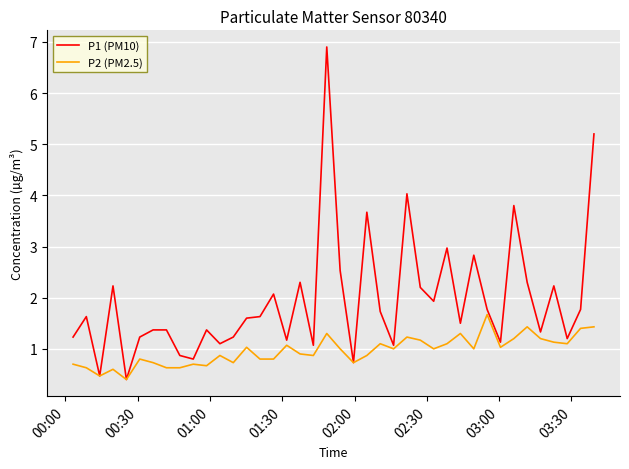

Rank the series by their maximum value, from highest to lowest.

P1 (PM10), P2 (PM2.5)